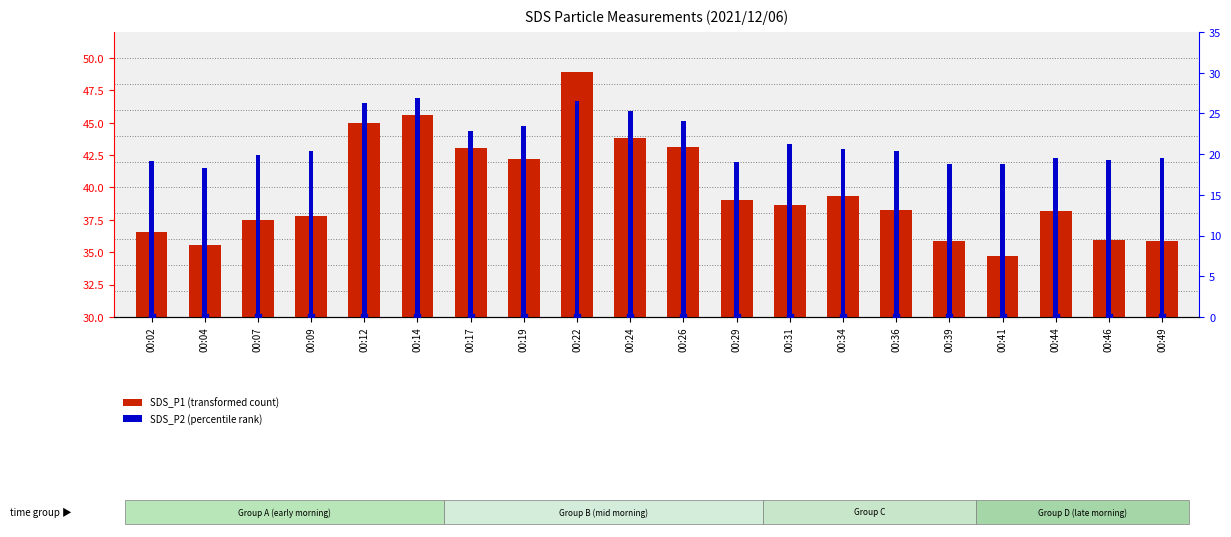

Is the value of SDS_P2 (percentile rank within sample) at 00:09 greater than the value of SDS_P1 (transformed count) at 00:04?

No